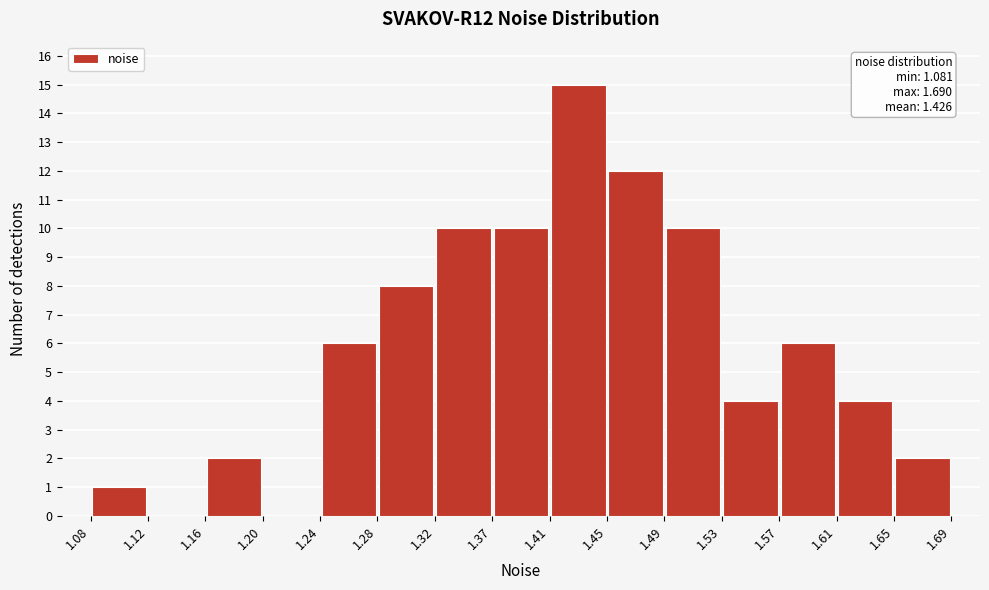

Over which range of the x-axis is the bar tallest?

1.41 to 1.45